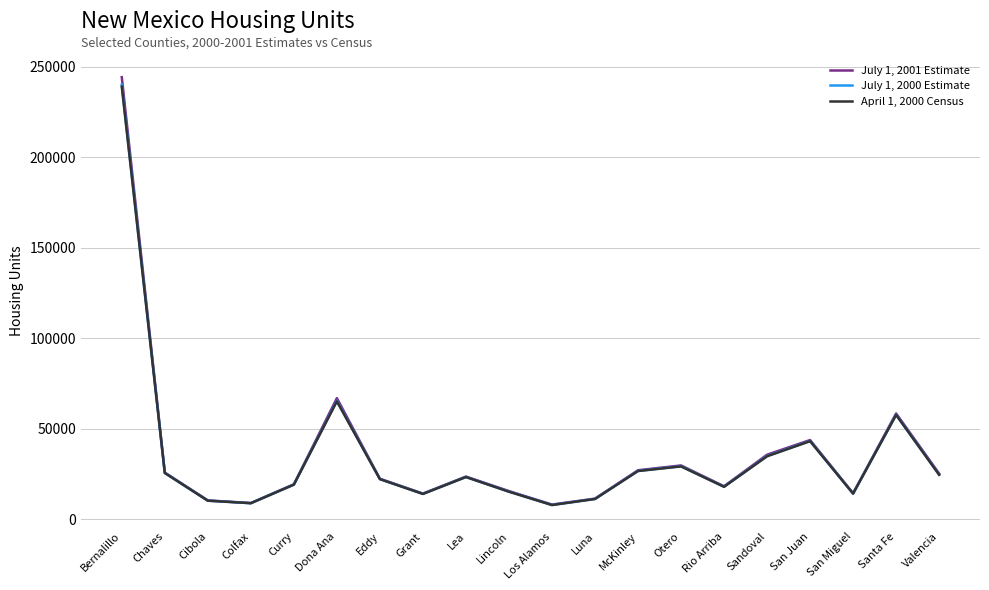

Does the chart have visible grid lines?

Yes